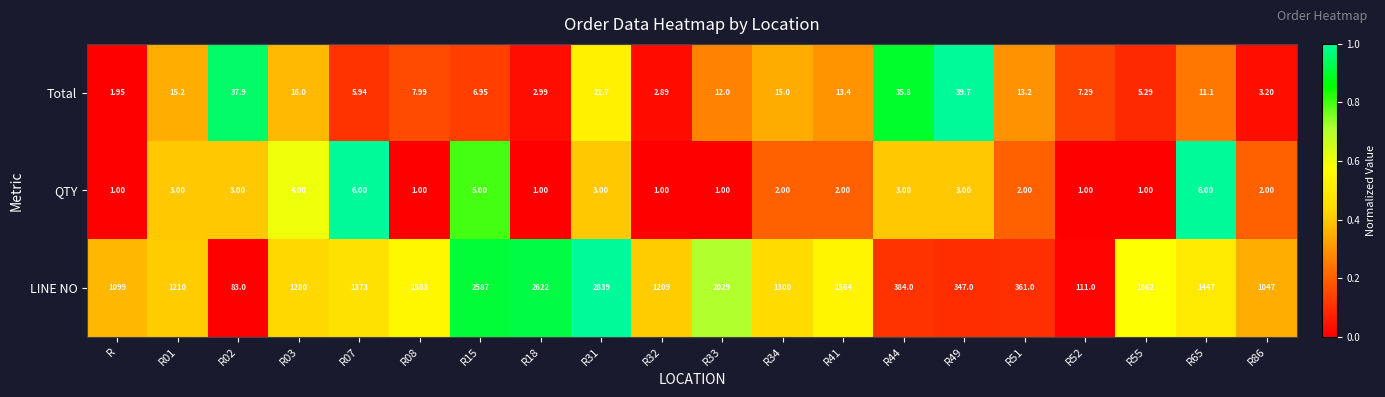

At which label does Total reach its minimum?

R